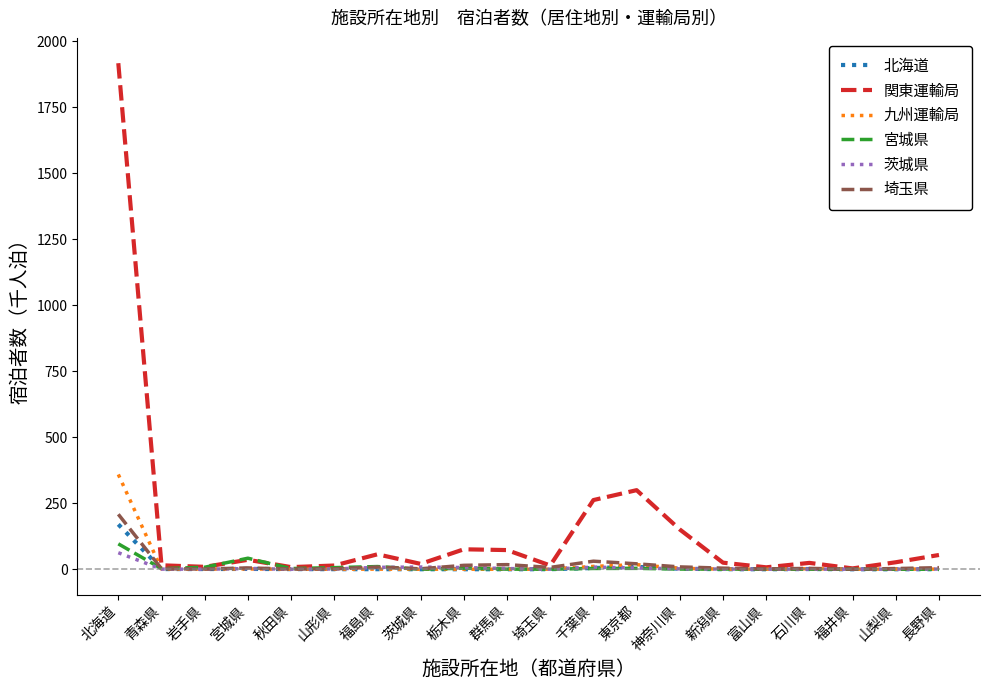

What position from the right is 石川県?

4